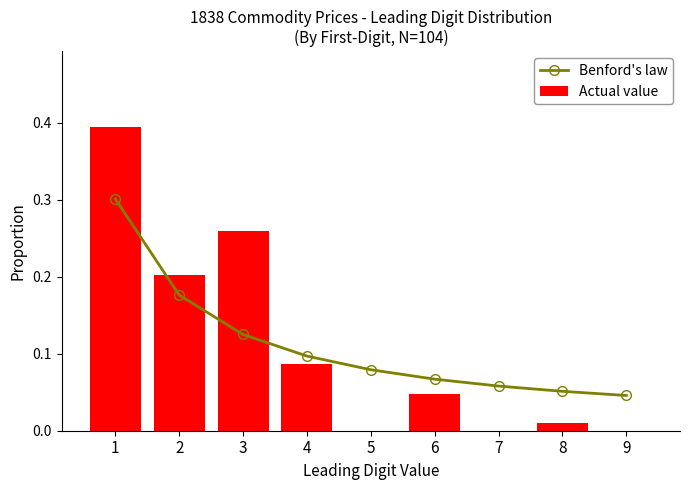

At which category is the sum across all series the highest?

1